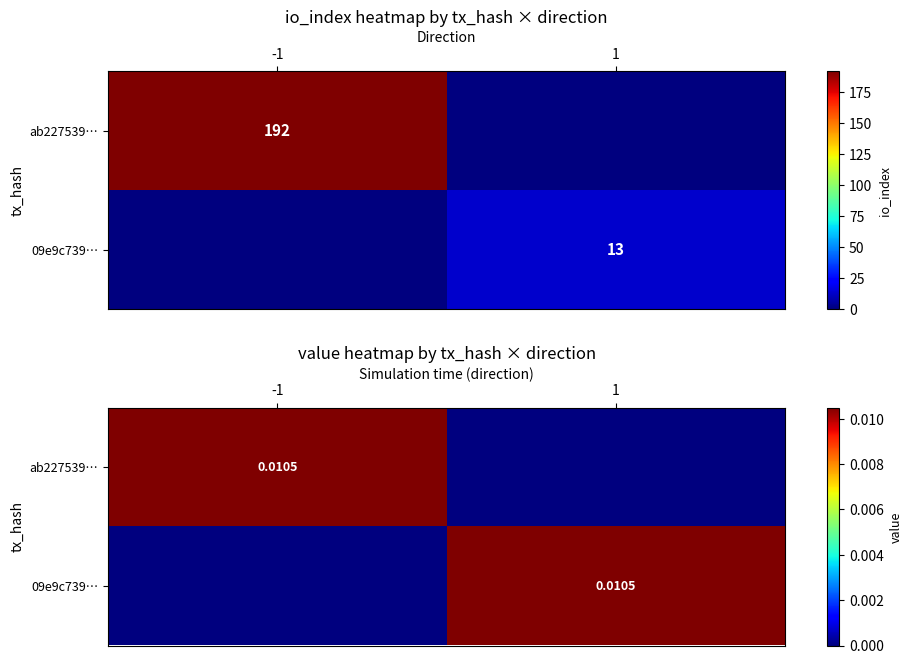

Which has a higher value, -1 or 1?

-1